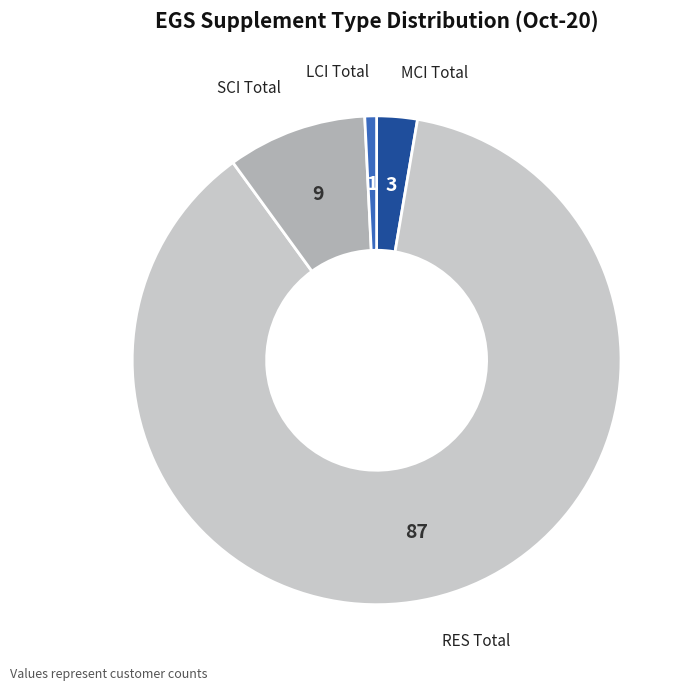

What is the smallest slice in the pie chart?

LCI Total